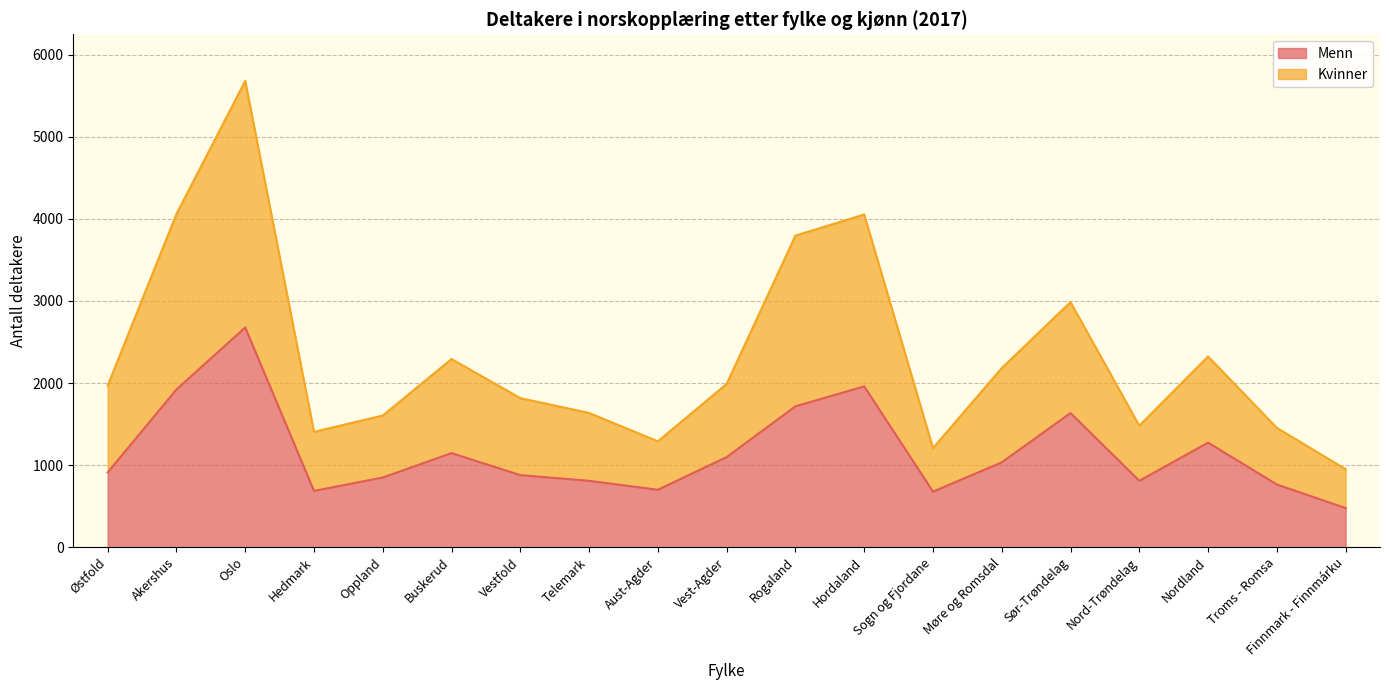

The Menn series shows 1146 at Buskerud. True or false?

True